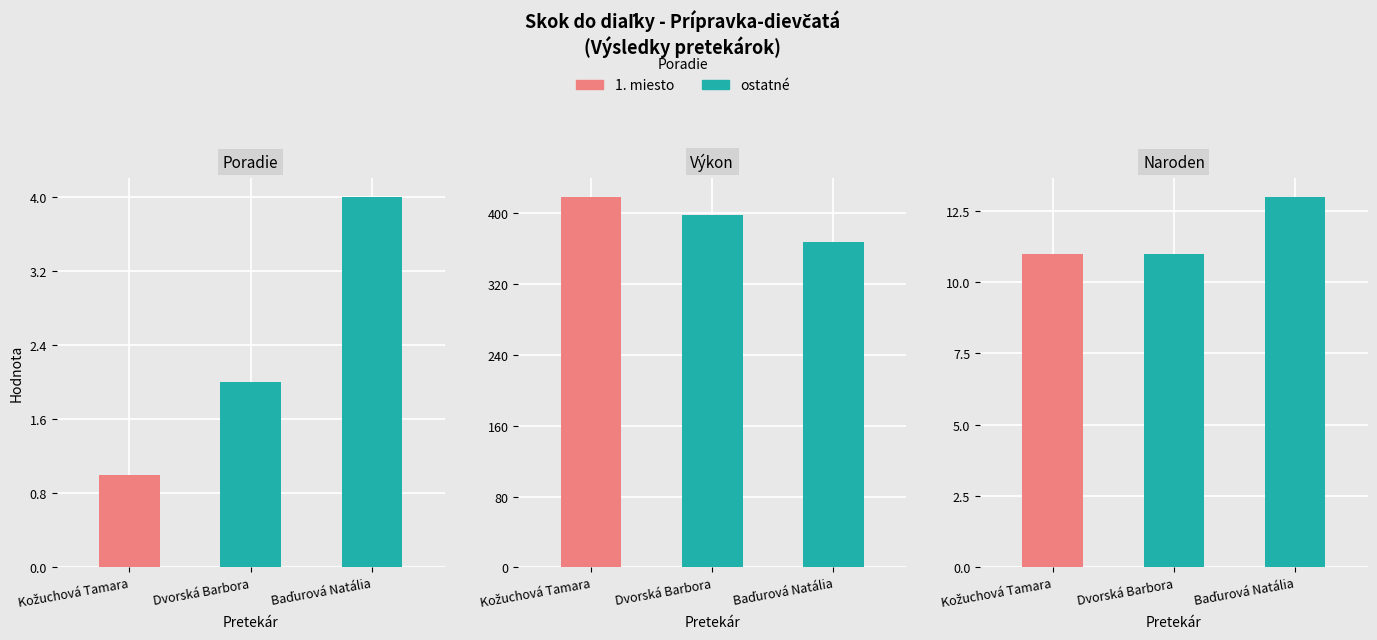

Reading right to left, extract all data points from this chart.

Poradie: 4	2	1
Výkon: 368	398	419
Naroden: 13	11	11